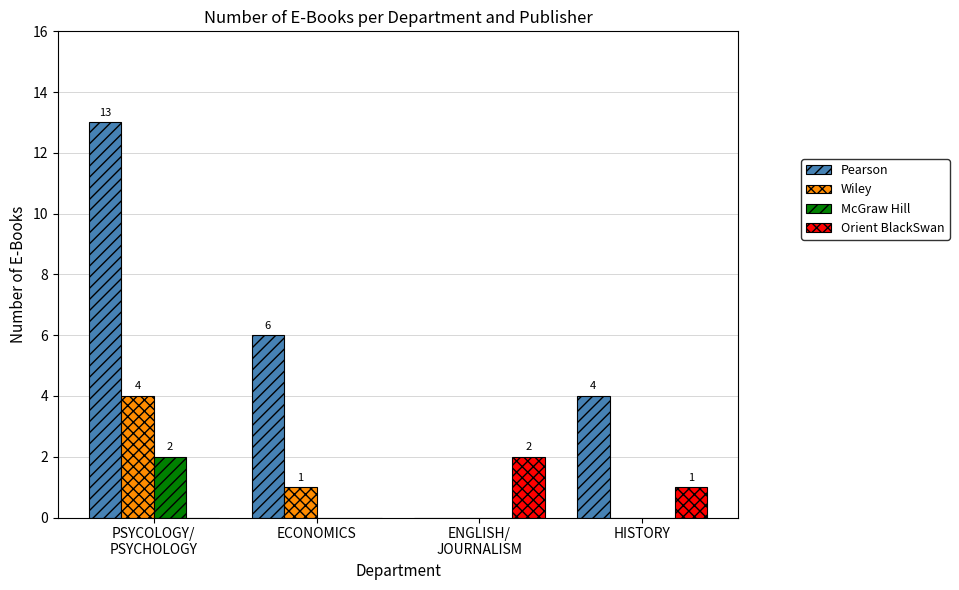

Which series has the widest spread of values?

Pearson